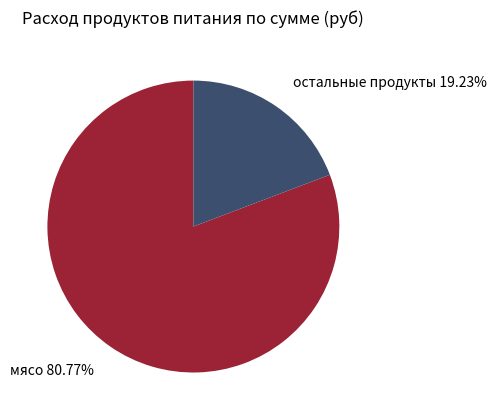

Rank the categories by value from highest to lowest.

мясо, остальные продукты